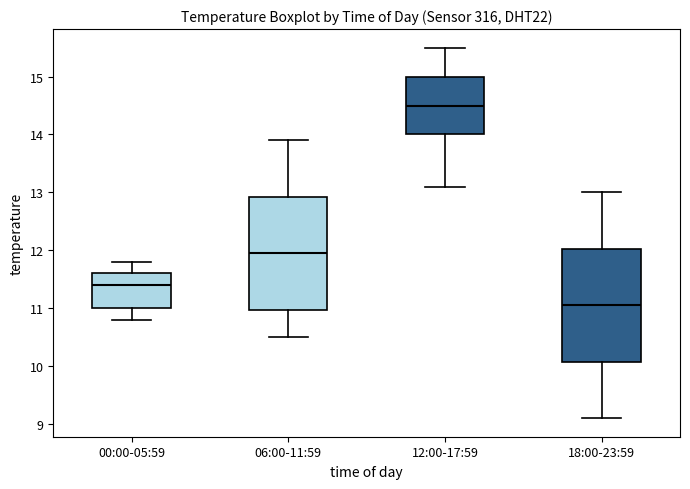

Where is the lower edge of the box for 06:00-11:59 on the y-axis? The values are not printed on the chart, so give them approximately, as read against the axis.

11.0